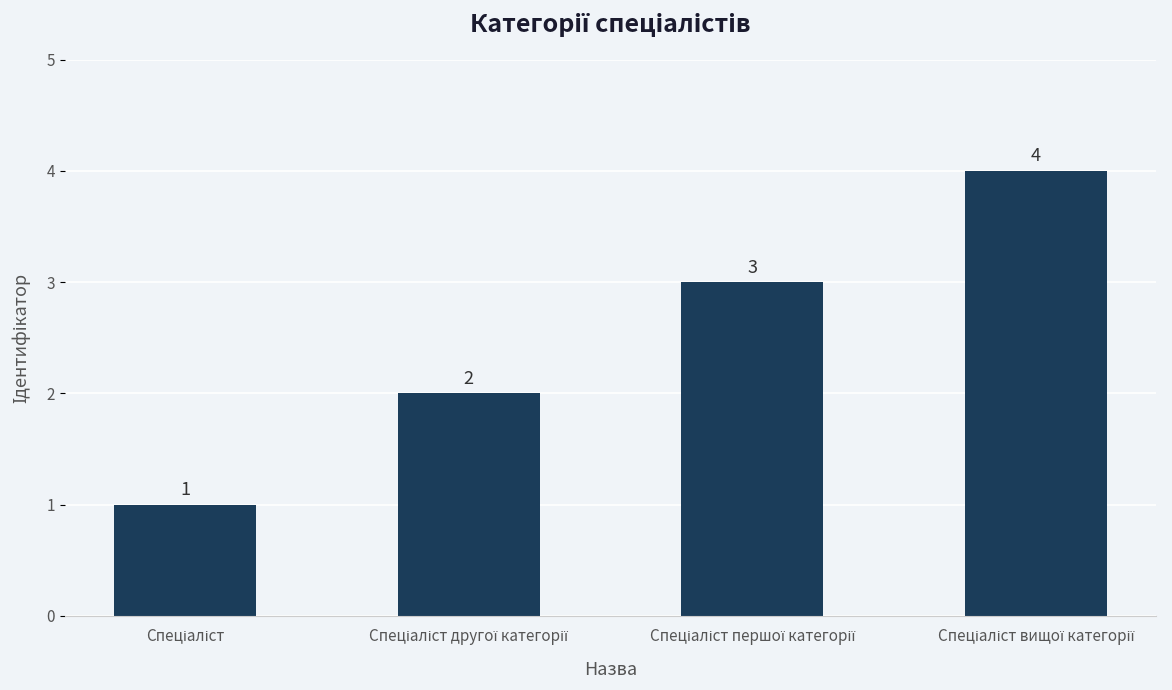

What is the greatest value displayed?

4